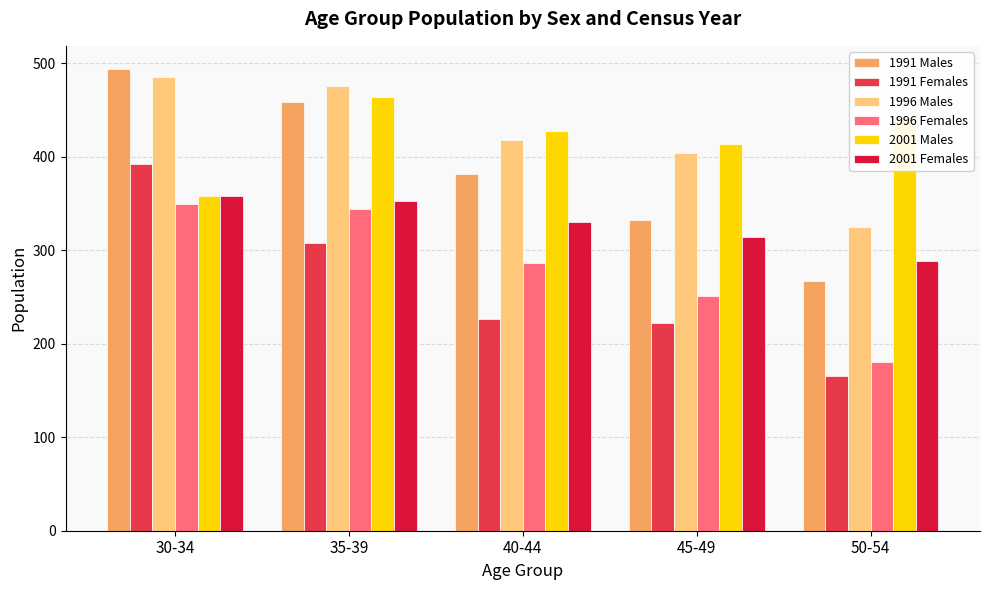

Is the value of 2001 Females at 50-54 greater than the value of 1996 Females at 50-54?

Yes